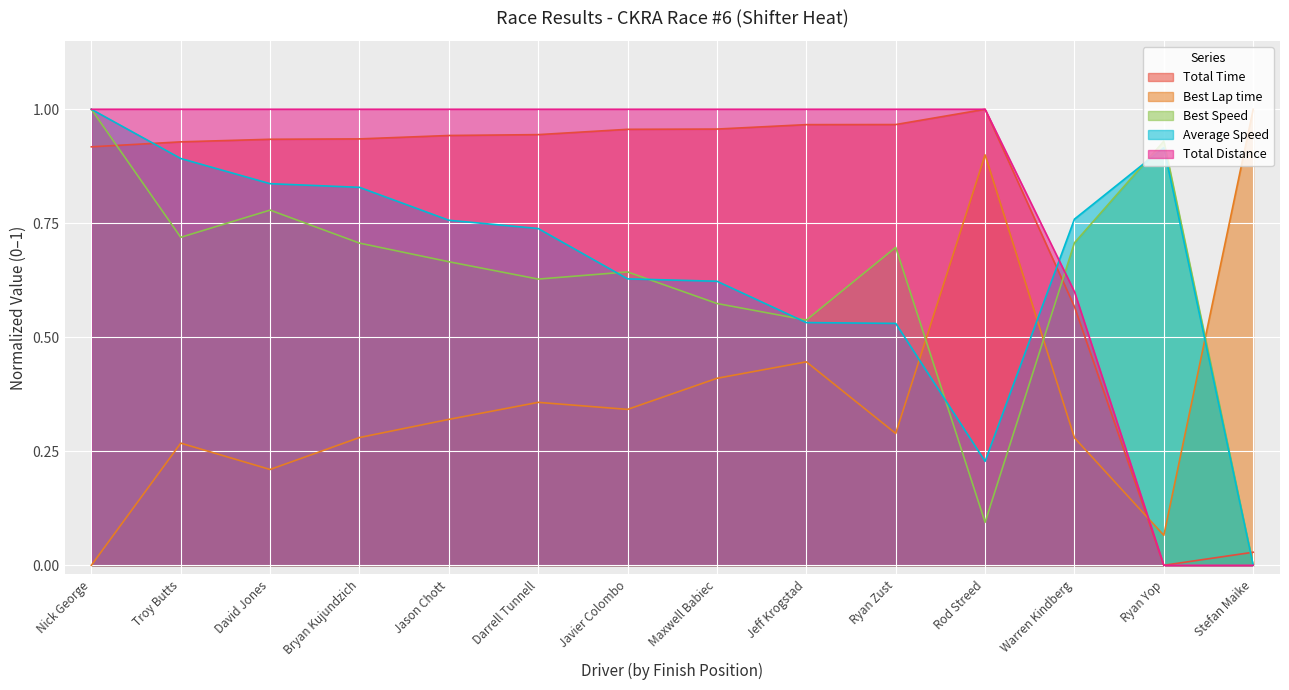

True or false: Total Time and Best Speed intersect in this chart.

True